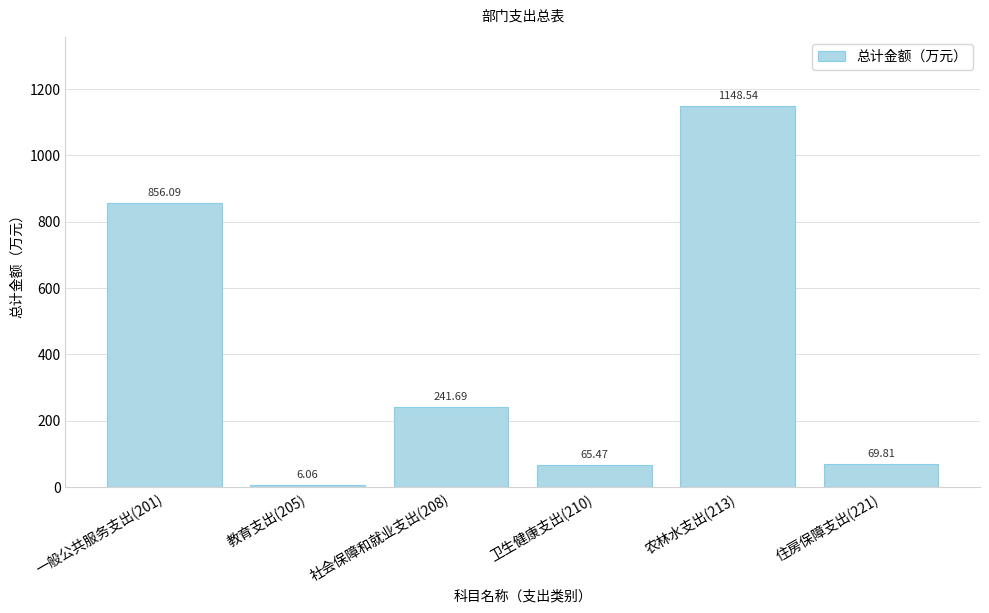

What is the difference between the maximum and minimum values?

1142.5